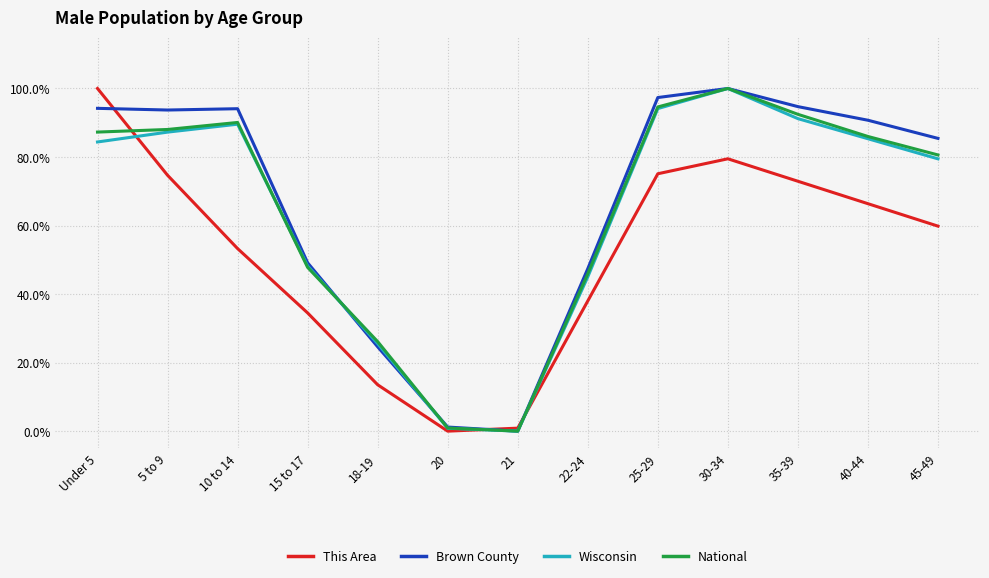

Does the chart display data point markers on the line(s)?

No